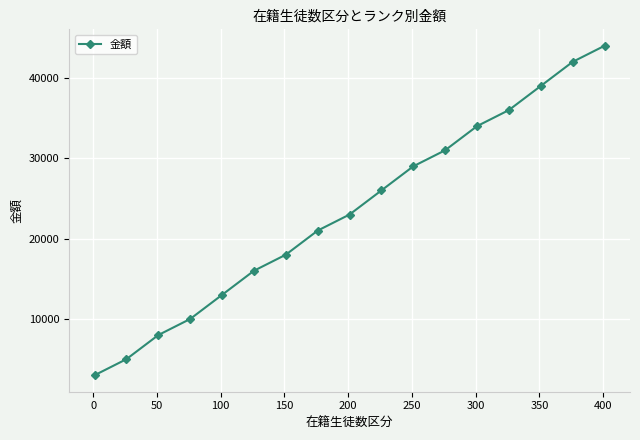

True or false: there are more than 1 points higher than both neighbors.

False